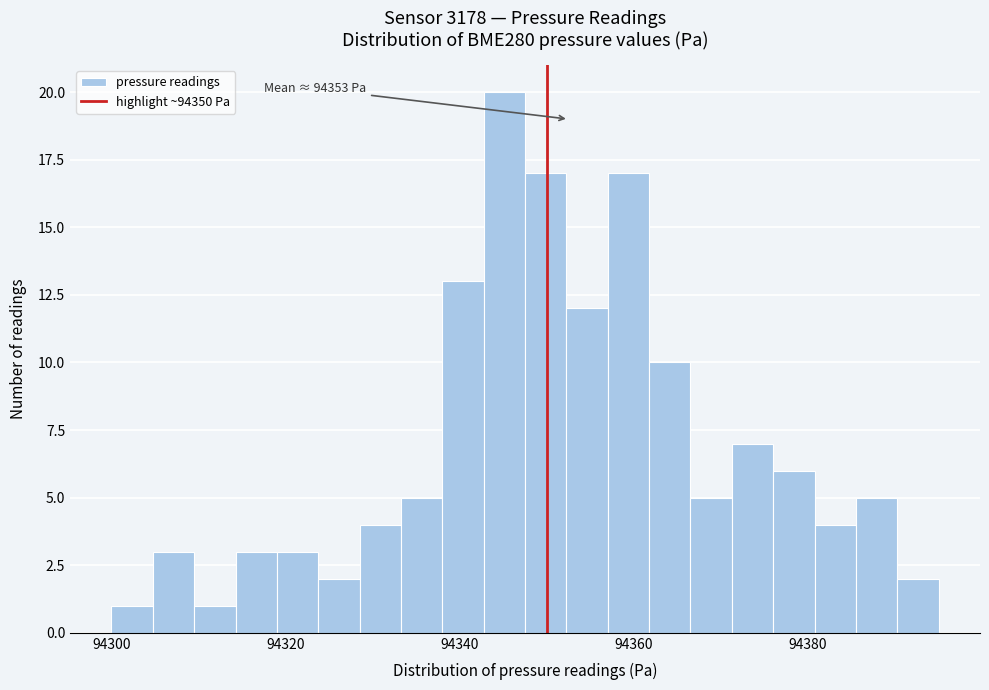

Around what value on the x-axis is the tallest bar? Give the approximate position of its centre, as read against the axis.

94346